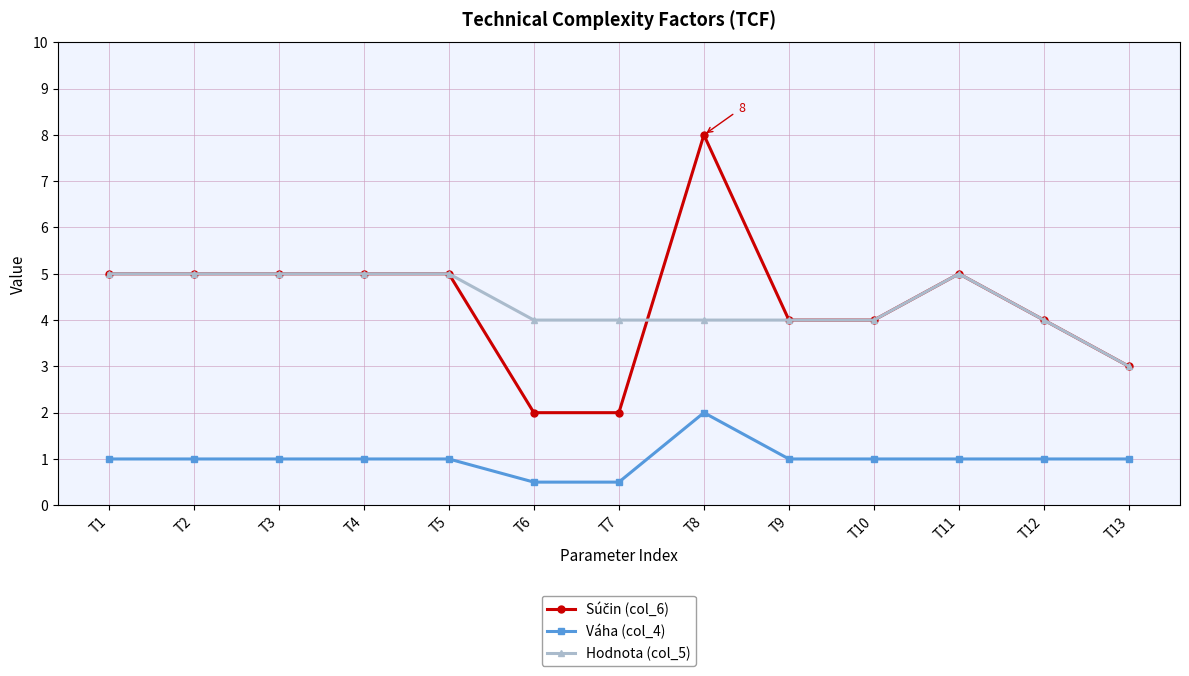

What is the difference between the highest and lowest values at T11?

4.0